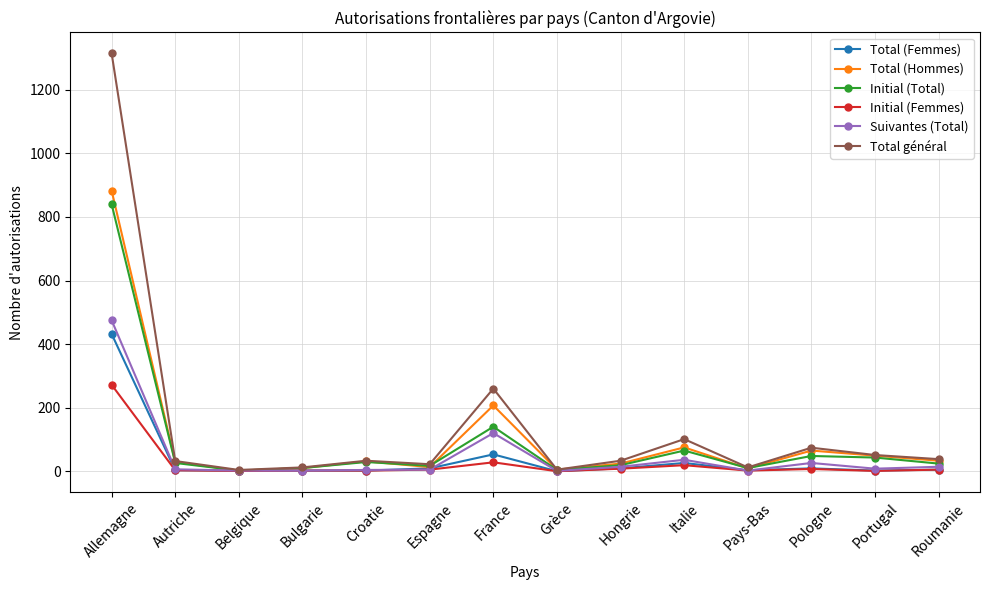

What are all the series names shown in the legend?

Total (Femmes), Total (Hommes), Initial (Total), Initial (Femmes), Suivantes (Total), Total général